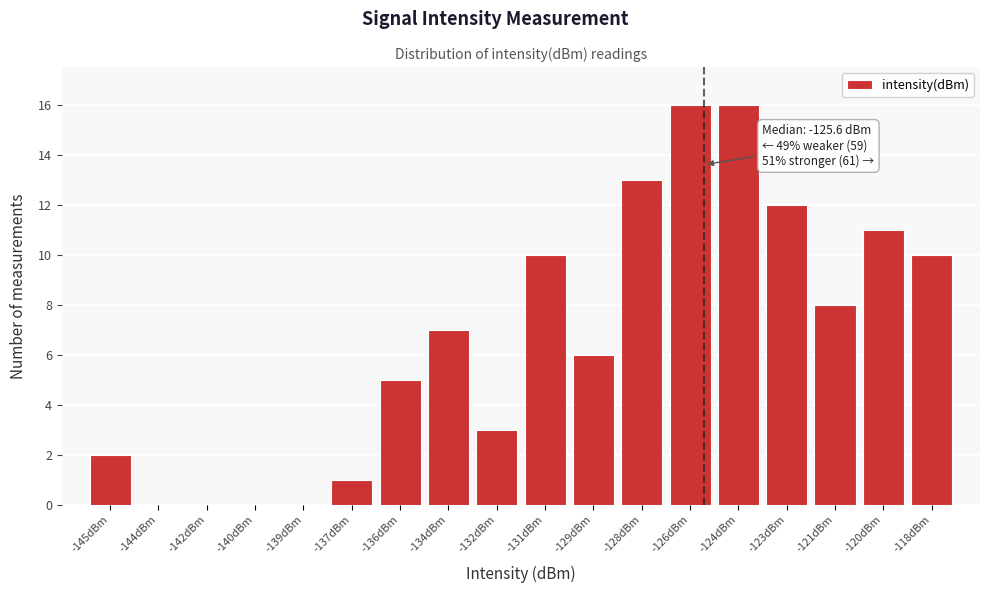

Reading left to right, list all the values displayed in this chart.

-145dBm=2	-144dBm=0	-142dBm=0	-140dBm=0	-139dBm=0	-137dBm=1	-136dBm=5	-134dBm=7	-132dBm=3	-131dBm=10	-129dBm=6	-128dBm=13	-126dBm=16	-124dBm=16	-123dBm=12	-121dBm=8	-120dBm=11	-118dBm=10